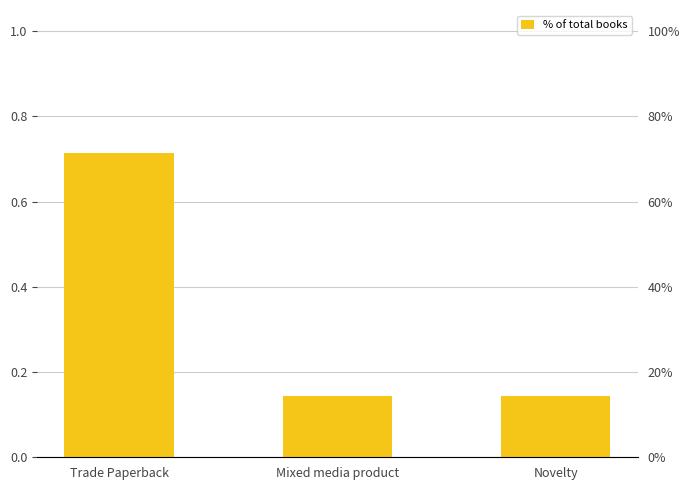

Which label corresponds to the largest value in the chart?

Trade Paperback